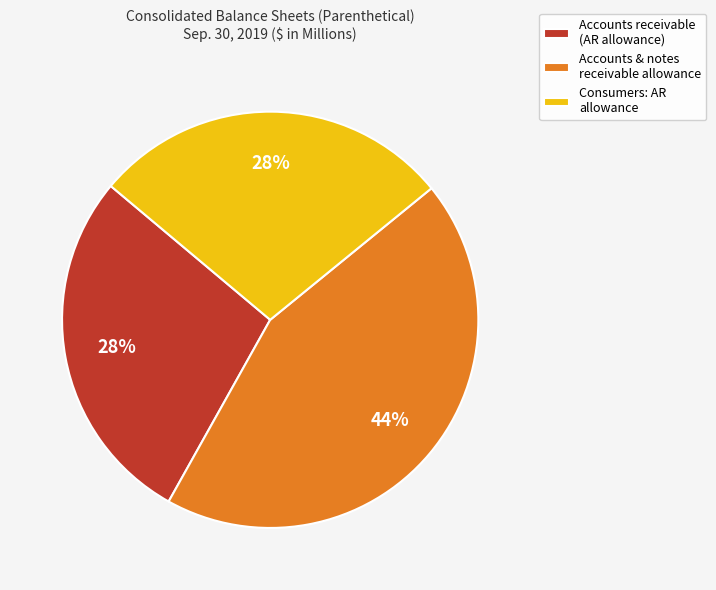

The Accounts receivable (AR allowance) slice represents 40% of the pie. True or false?

False